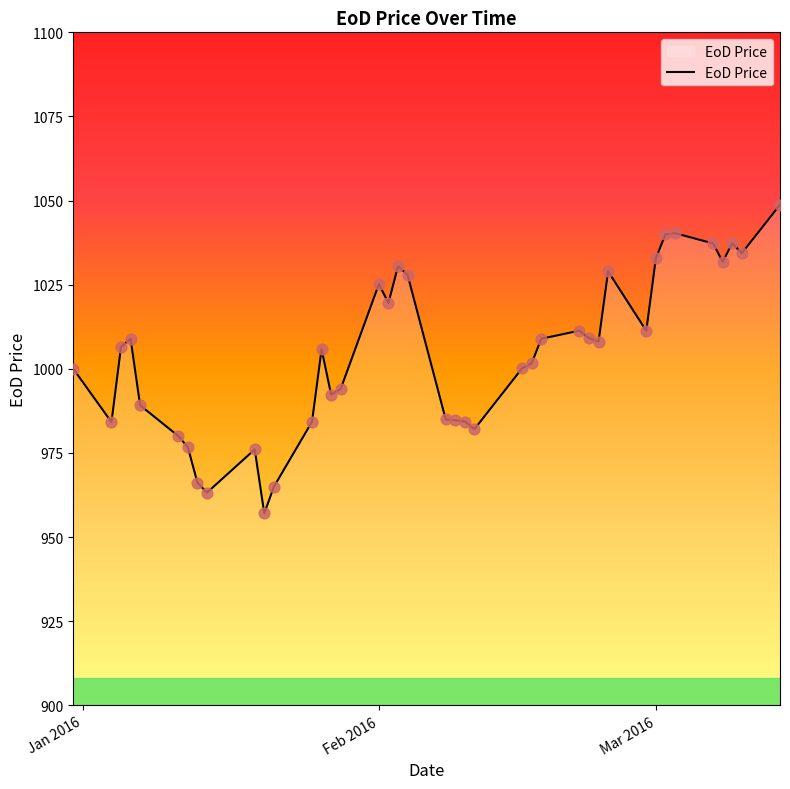

What is the difference between the maximum and minimum values?

91.7